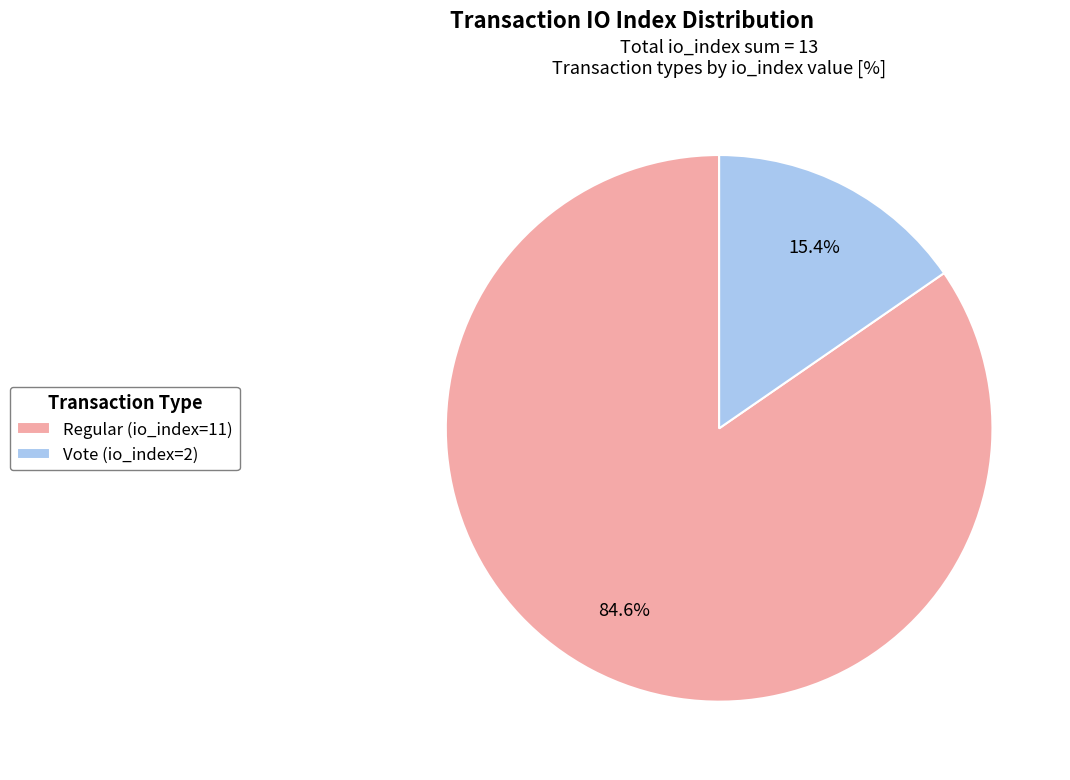

Which has a higher value, Vote (io_index=2) or Regular (io_index=11)?

Regular (io_index=11)